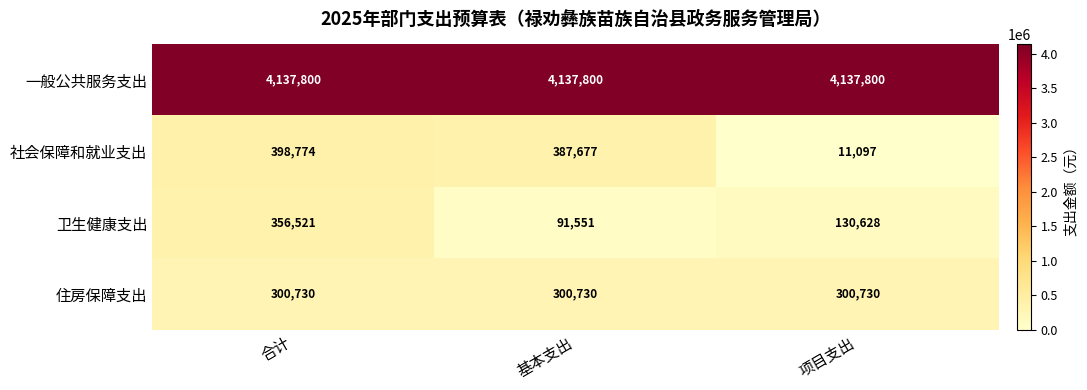

What is the total value across all series at 项目支出?

4580255